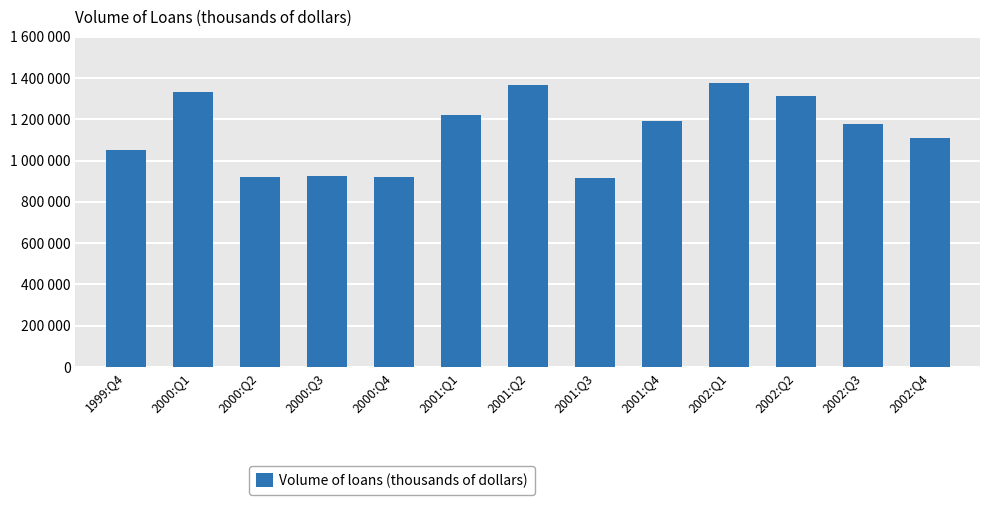

Are the bars horizontal?

No